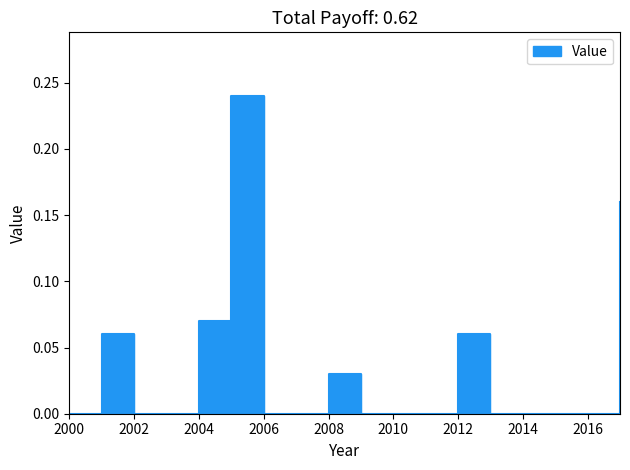

How many distinct data groups are displayed?

1